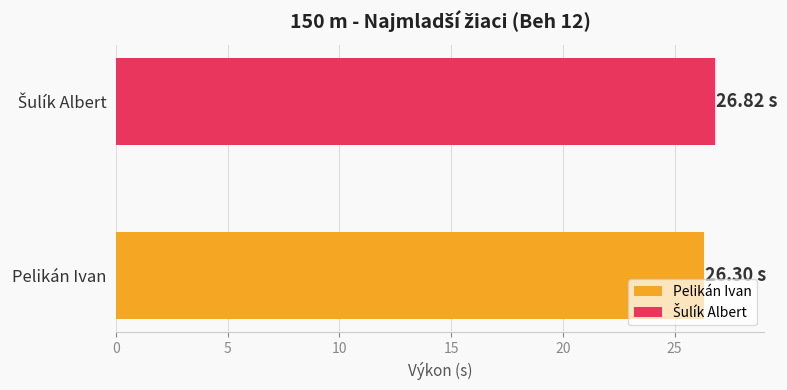

Count the number of data series in this chart.

2